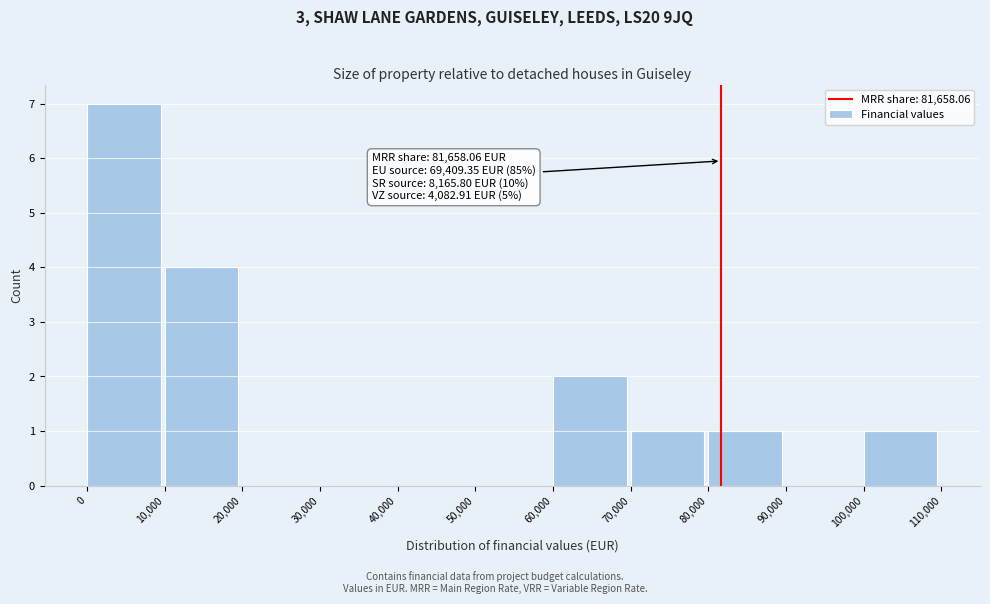

Which range on the x-axis has the tallest bar?

0 to 10,000